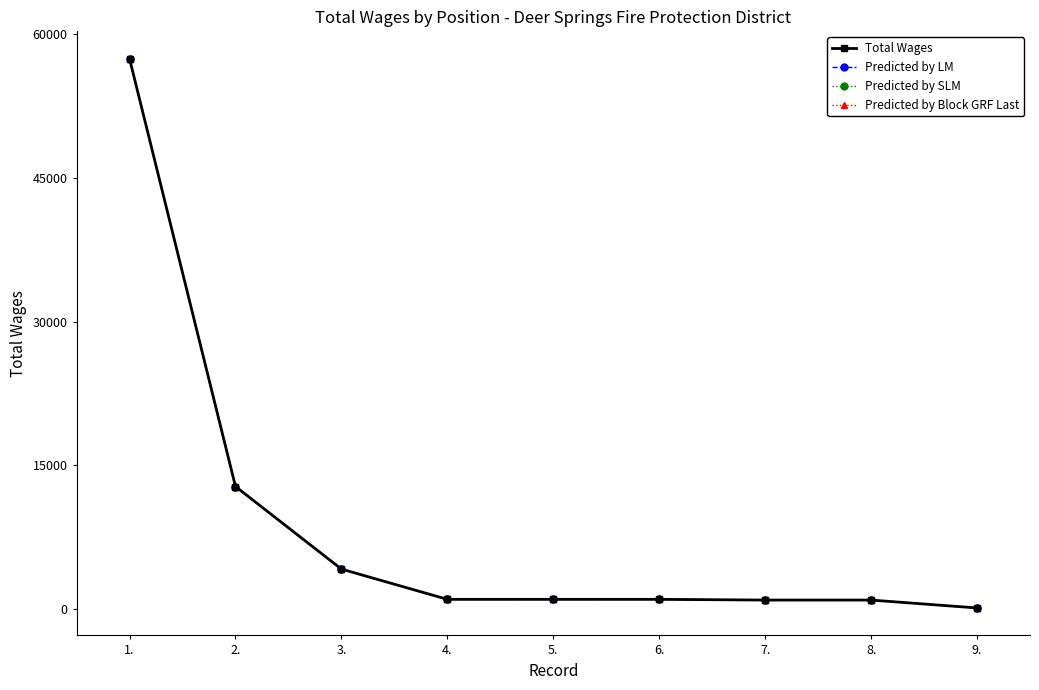

True or false: Predicted by SLM has a value of 1353 at 7..

False